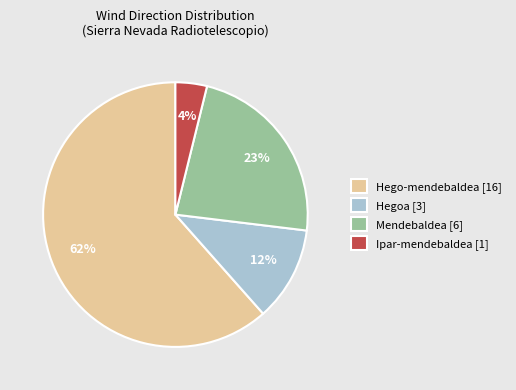

To the nearest percent, what is the combined percentage of Hego-mendebaldea [16] and Ipar-mendebaldea [1]?

65%